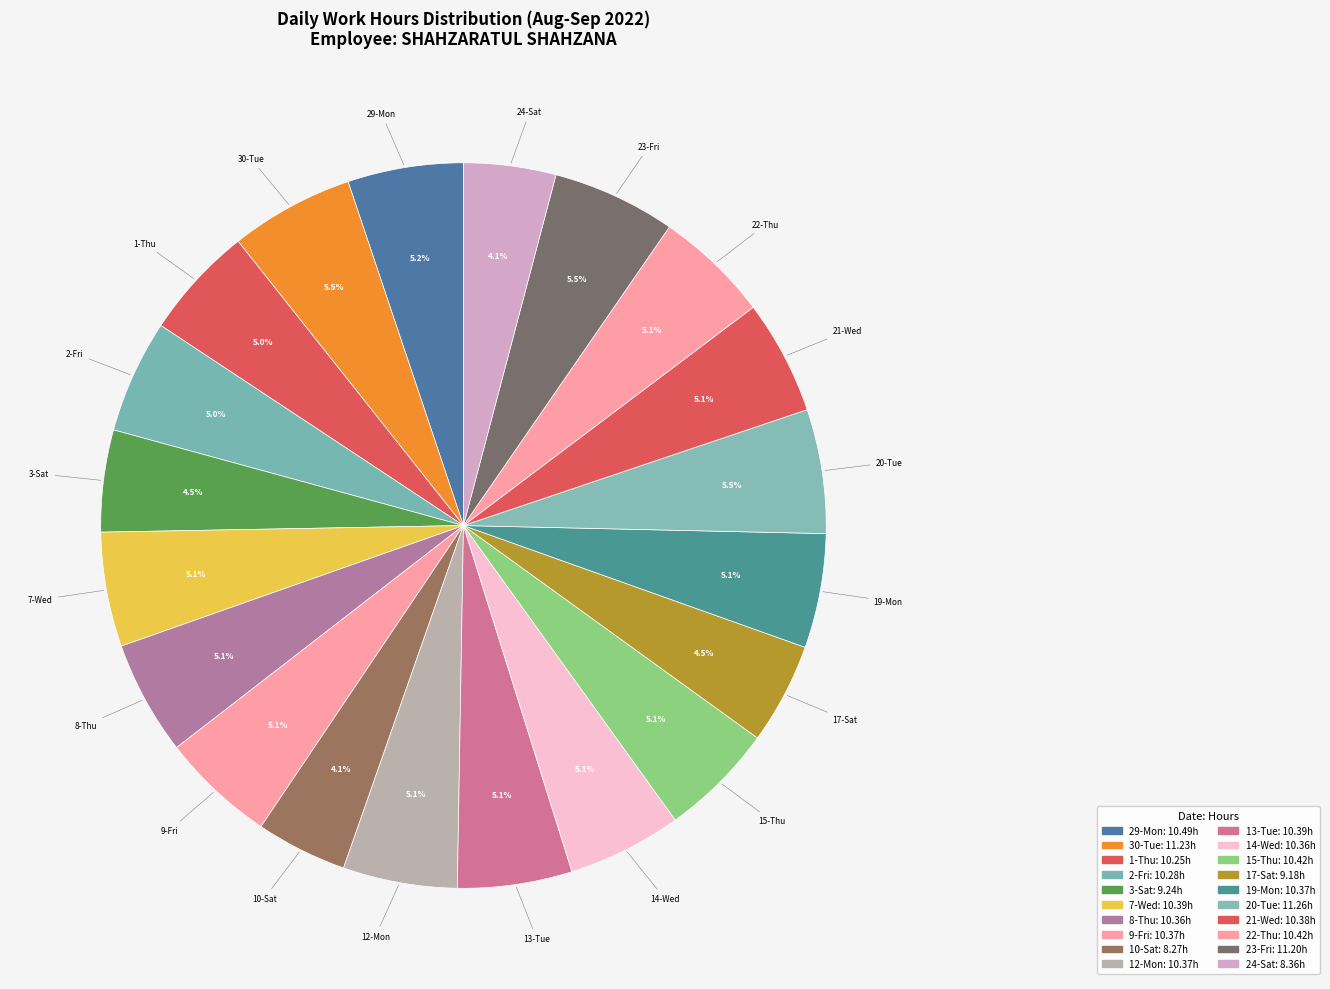

What portion of the pie excludes 3-Sat?

95.5%